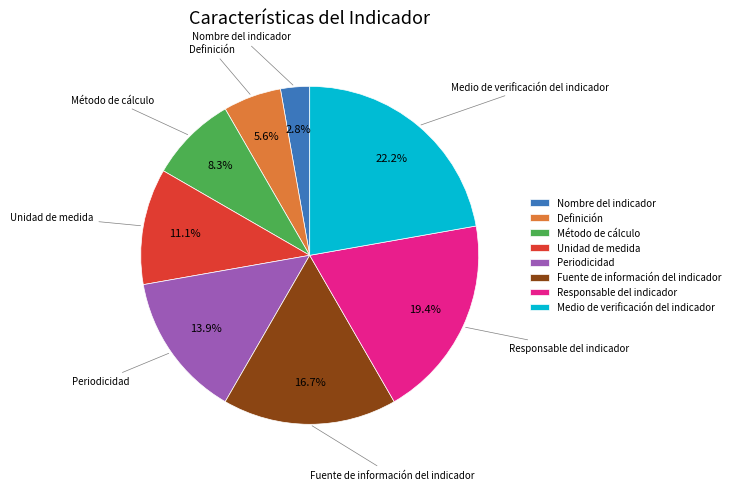

What is the total percentage of Medio de verificación del indicador and Unidad de medida?

33.3%